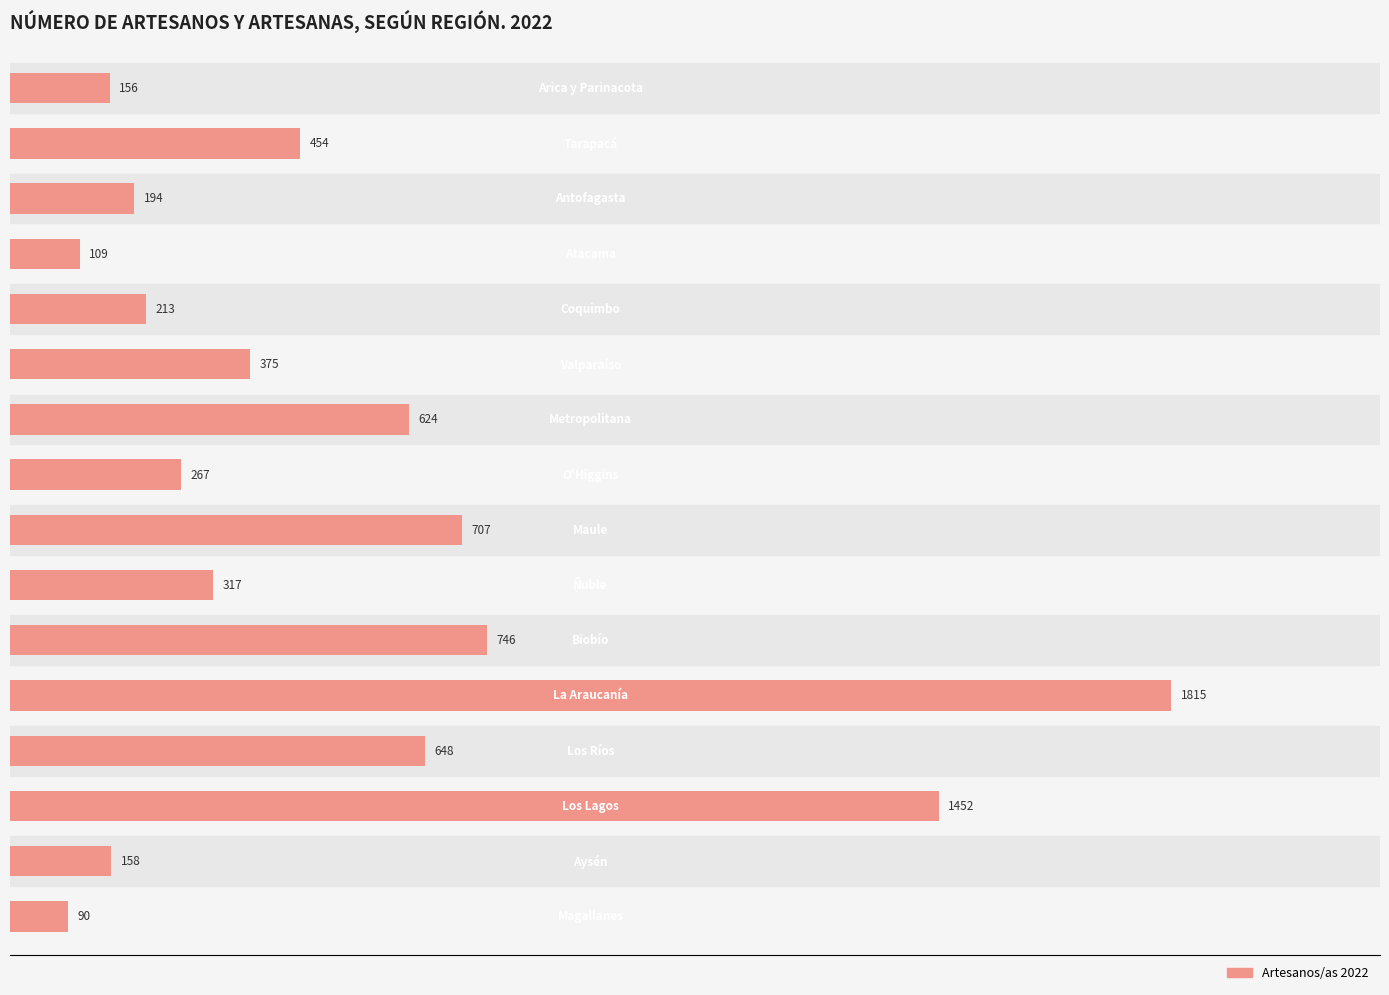

What is the greatest value displayed?

1815